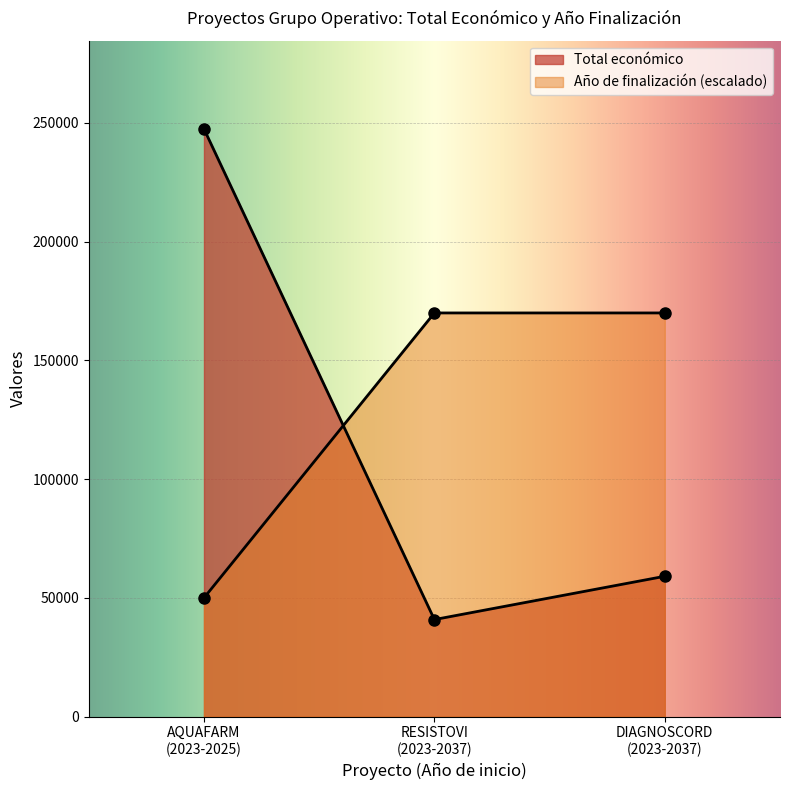

Which series changed the most between AQUAFARM (2023-2025) and DIAGNOSCORD (2023-2037)?

Total económico